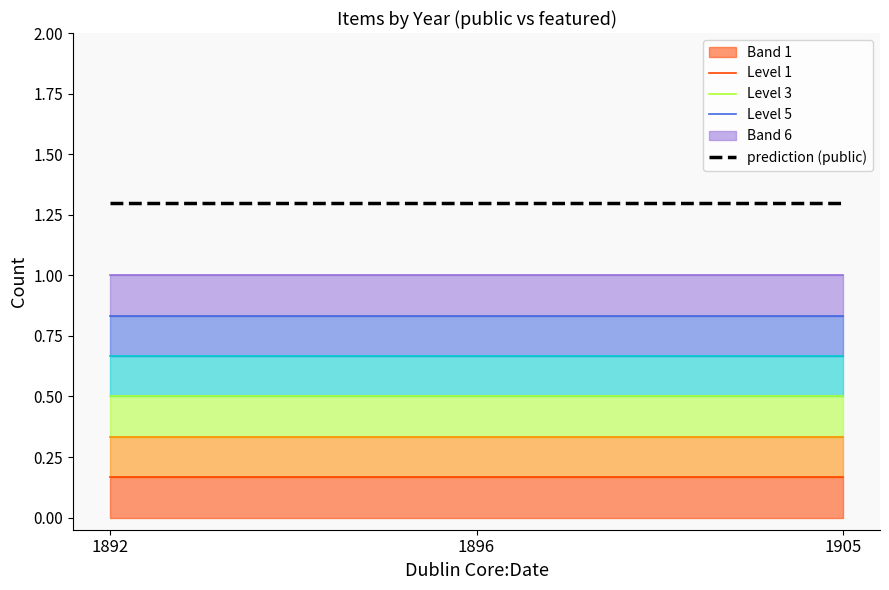

Which series has the largest range (max minus min)?

Level 1